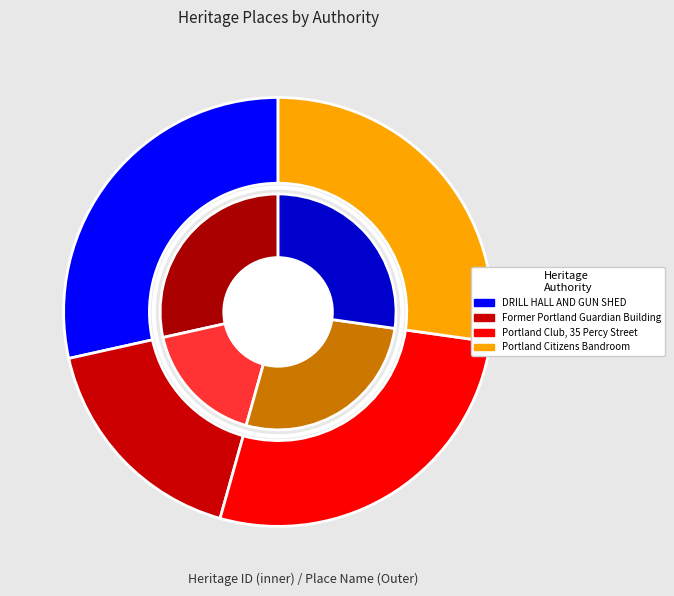

What percentage is the Portland Citizens Bandroom slice, to the nearest percent?

27%